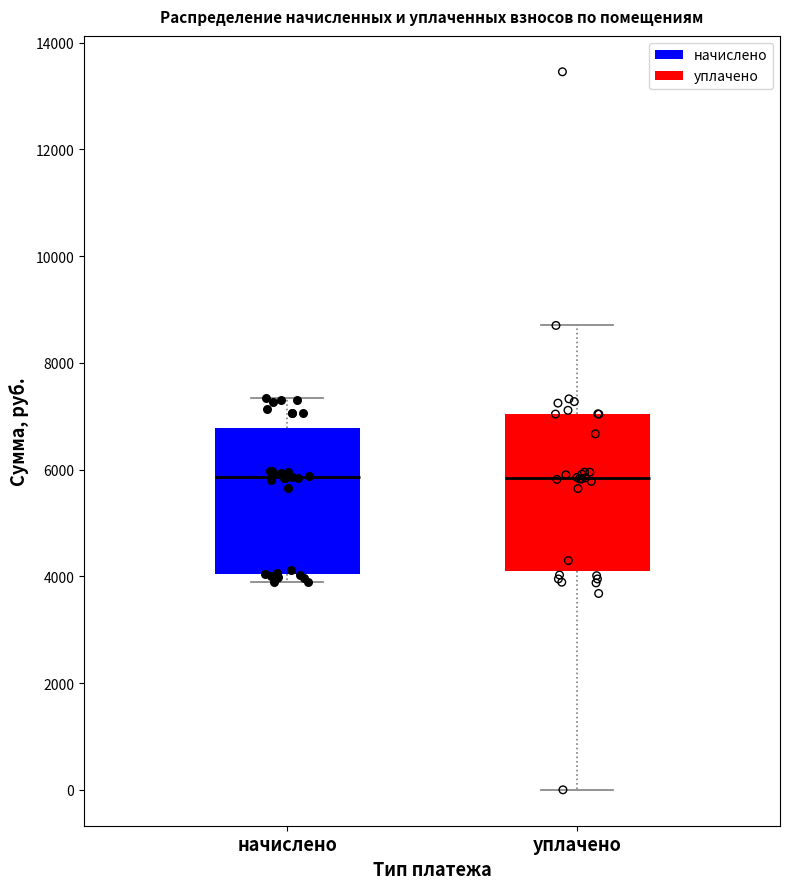

Which box is the tallest, from its lower edge to its upper edge?

уплачено